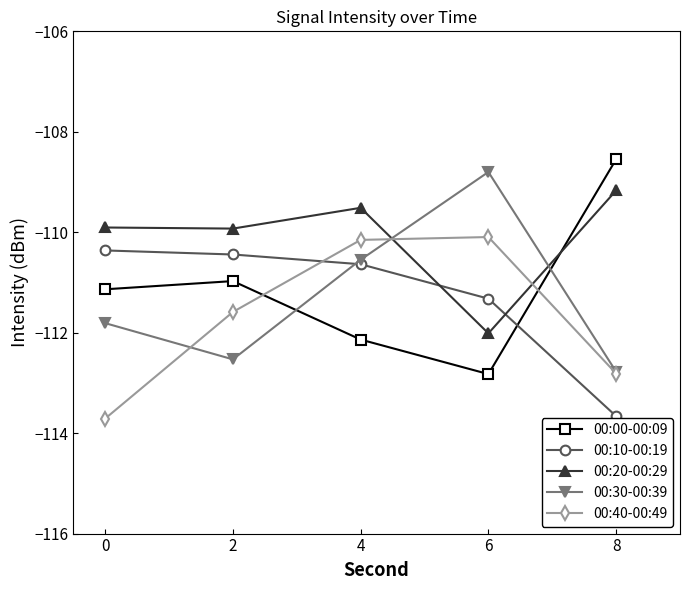

At which label is 00:40-00:49 closest to -111?

2